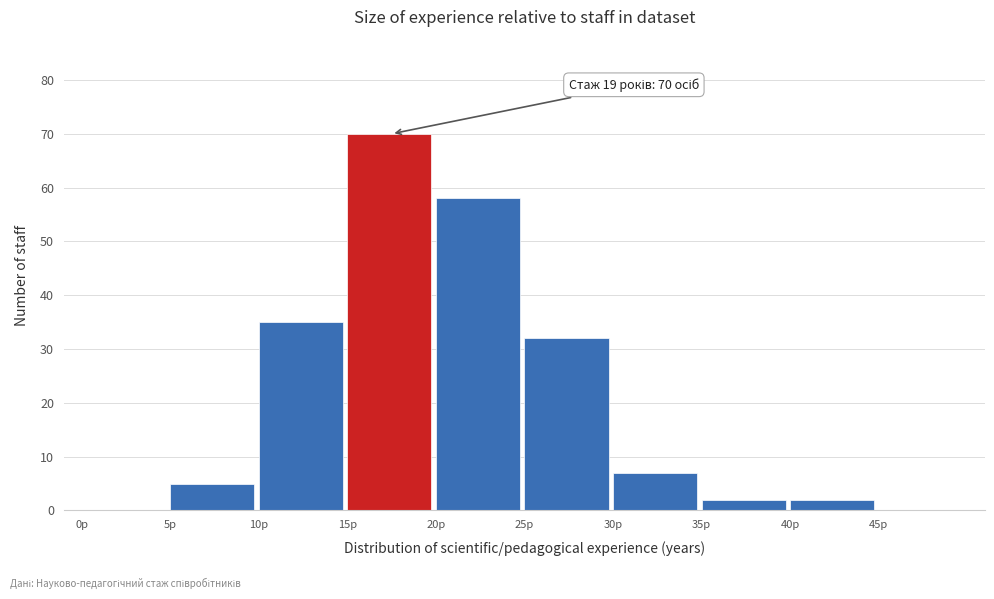

Over which range of the x-axis is the bar tallest?

15 to 20